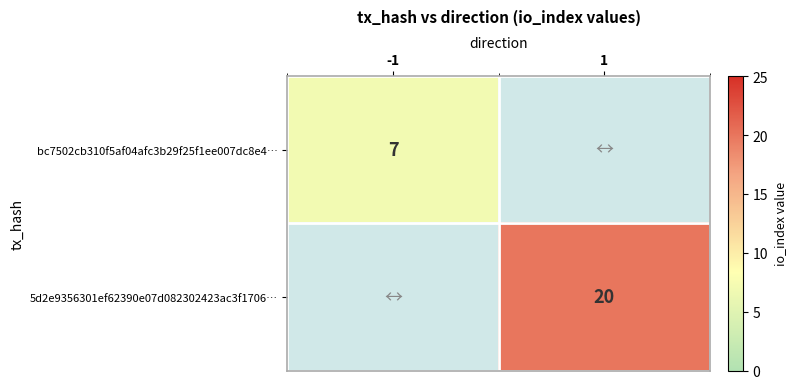

True or false: bc7502cb310f5af04afc3b29f25f1ee007dc8e4… has a value of 11 at -1.

False